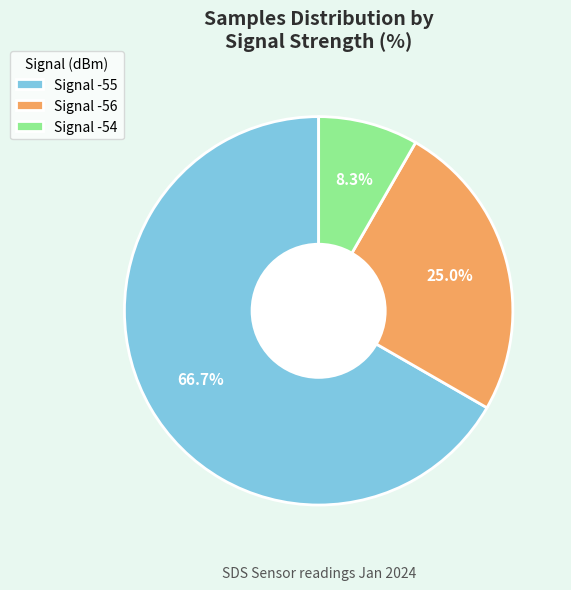

Which category accounts for the majority?

Signal -55